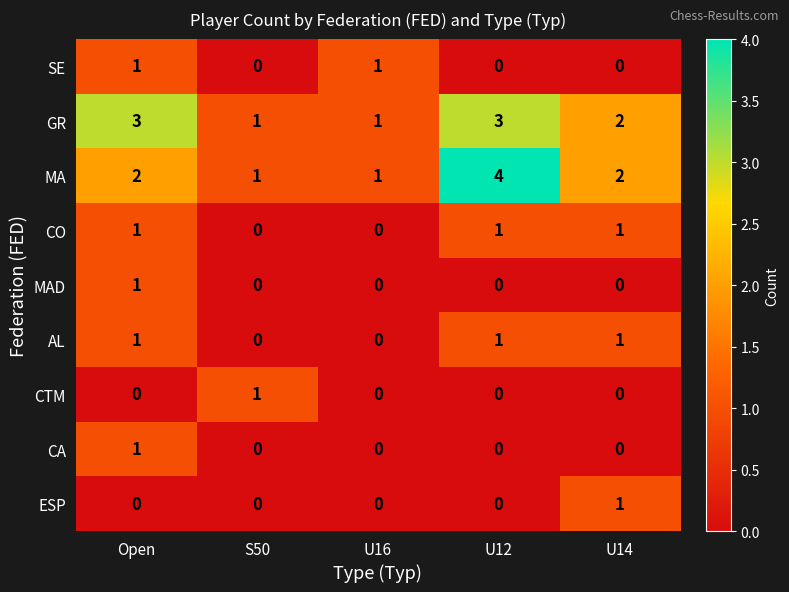

Which category has the highest value across all series?

U12